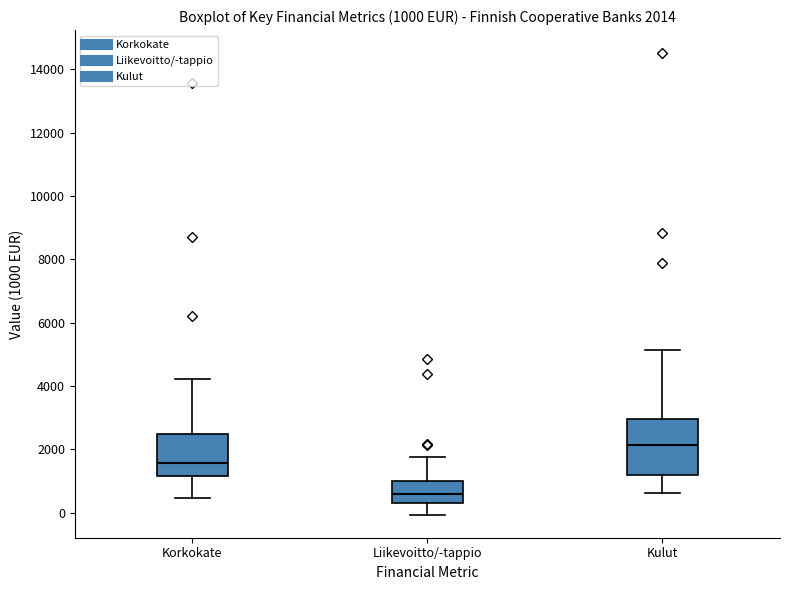

Comparing the boxes themselves (not the whiskers), which one is the tallest?

Kulut